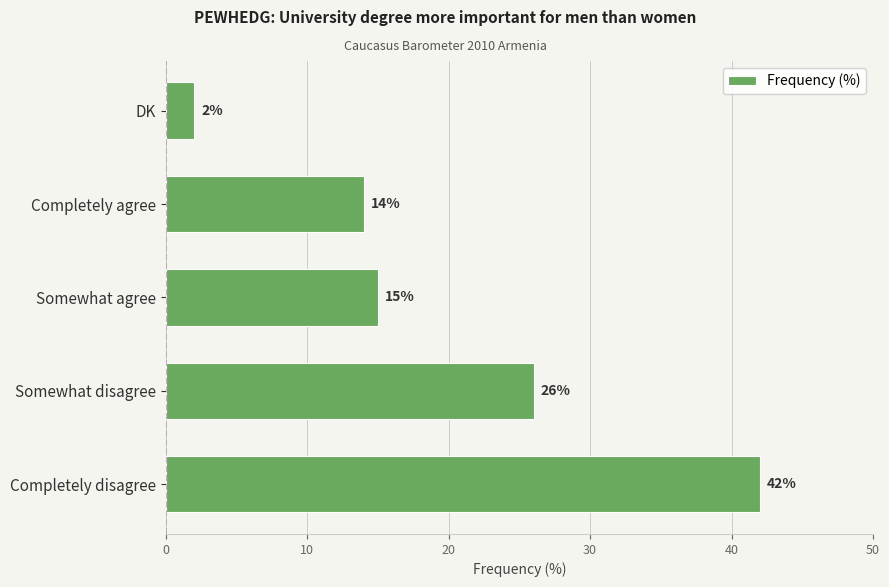

What is the change in value from Completely agree to DK?

-12